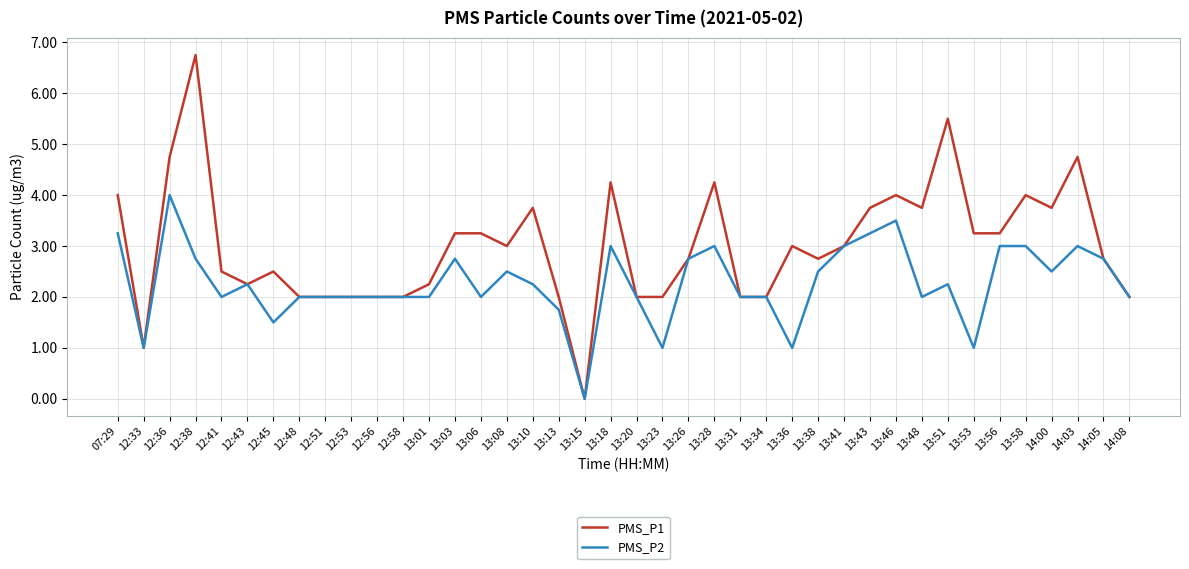

What position from the left is 13:51?

33